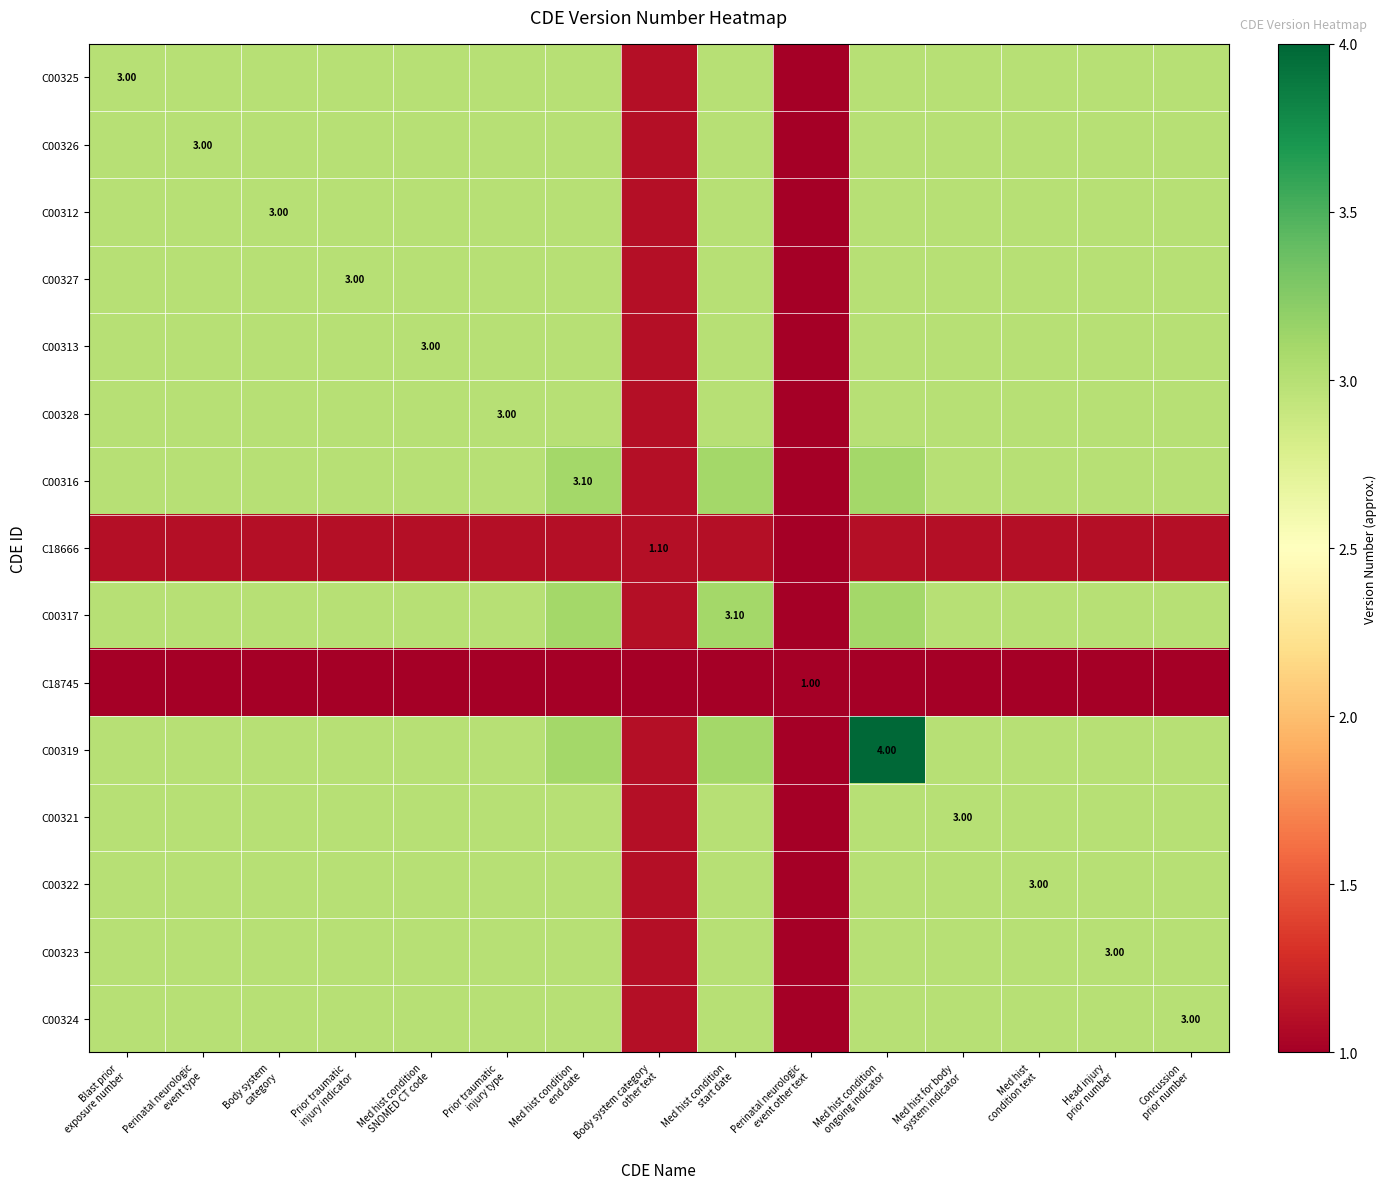

Rank the categories by C00313 value from highest to lowest.

Blast prior exposure number, Perinatal neurologic event type, Body system category, Prior traumatic injury indicator, Med hist condition SNOMED CT code, Prior traumatic injury type, Med hist condition end date, Med hist condition start date, Med hist condition ongoing indicator, Med hist for body system indicator, Med hist condition text, Head injury prior number, Concussion prior number, Body system category other text, Perinatal neurologic event other text